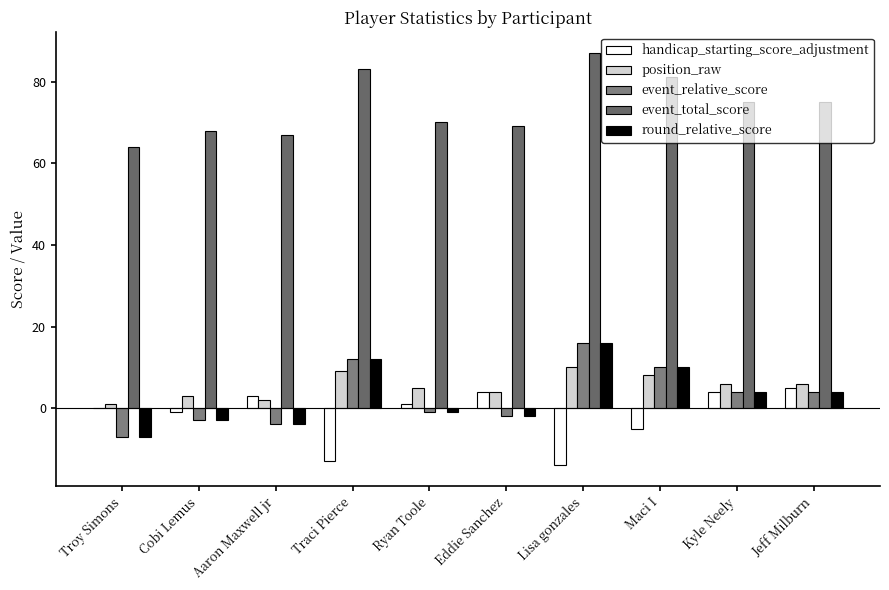

What is the value of the event_relative_score bar at the 1st from the left?

-7